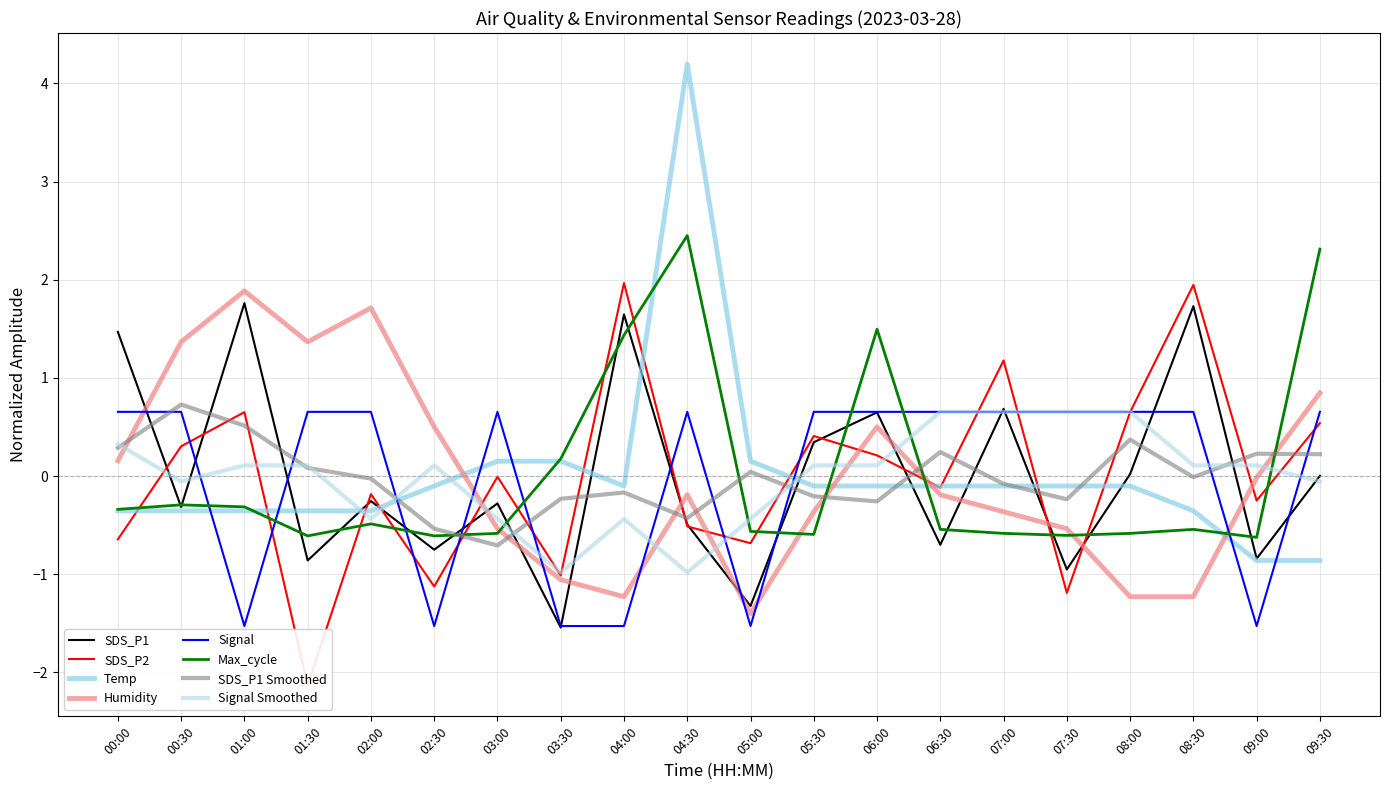

What is the label of the 11th point from the left?

05:00